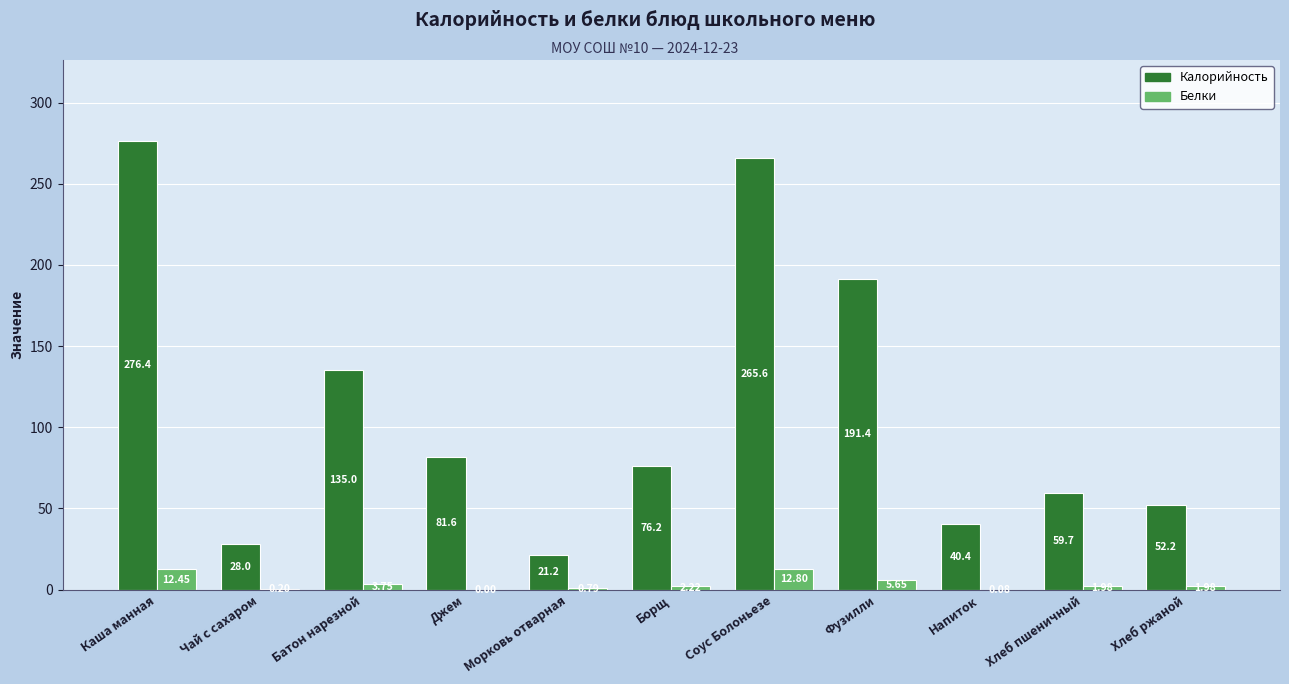

Is it true that Белки equals 12.8 at Соус Болоньезе?

True